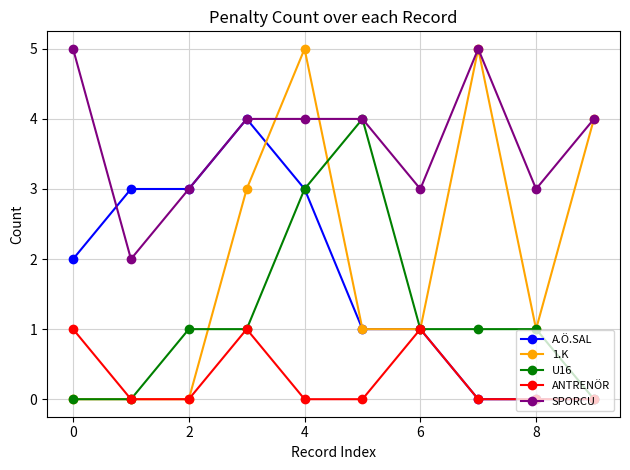

Which series has the largest total across all categories?

SPORCU